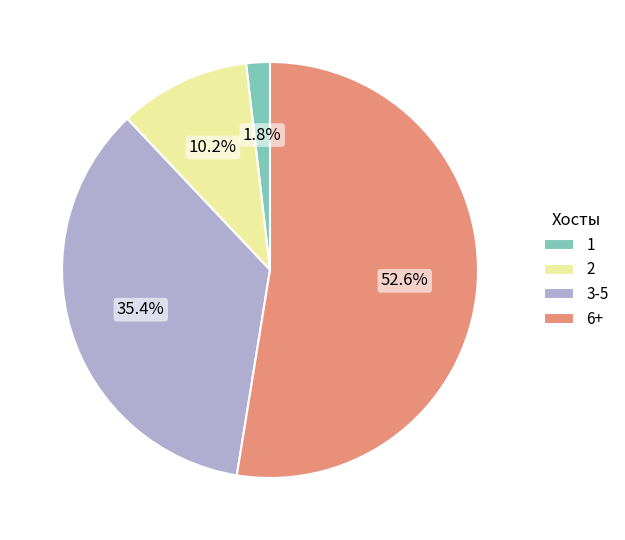

Which category accounts for the majority?

6+